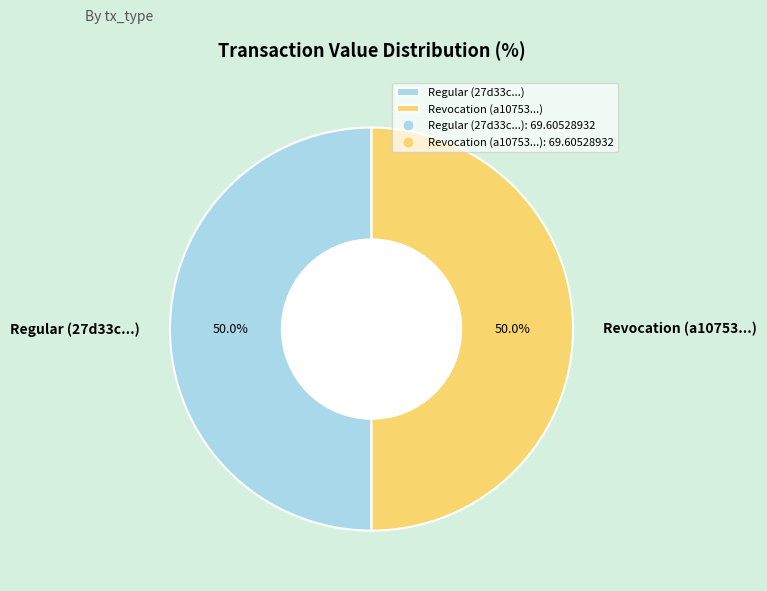

Do Regular (27d33c...) and Revocation (a10753...) together represent more than half of the pie?

Yes